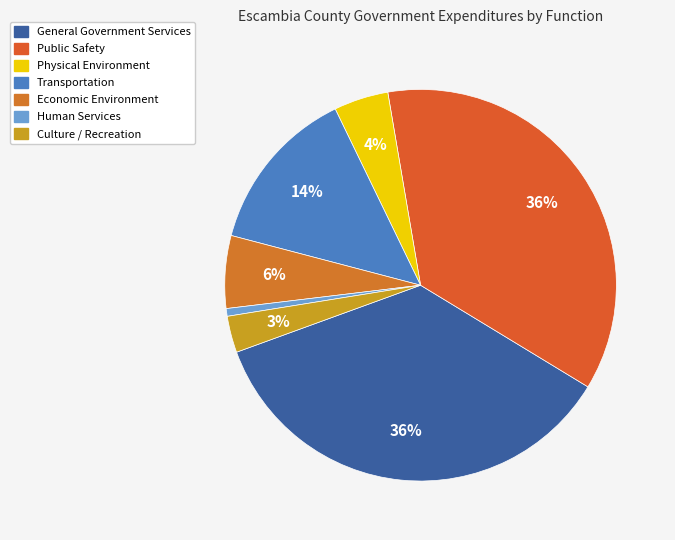

Count the number of slices in the pie.

7